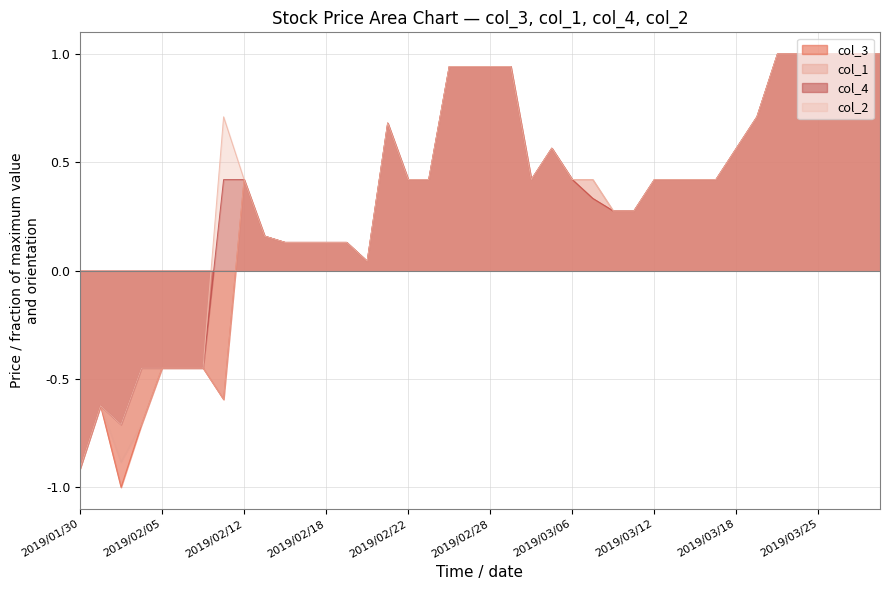

How many data points in col_2 are above 0?

33